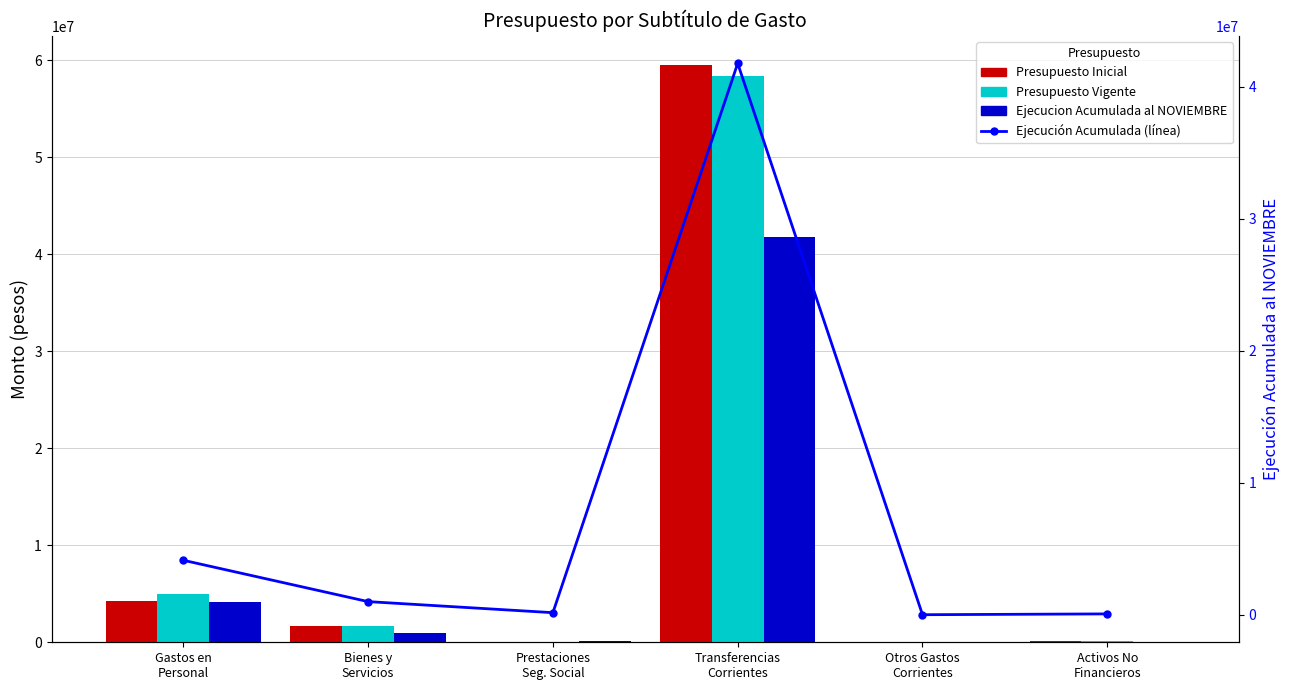

What is the value of the Presupuesto Vigente bar at the 2nd from the left?

1642693